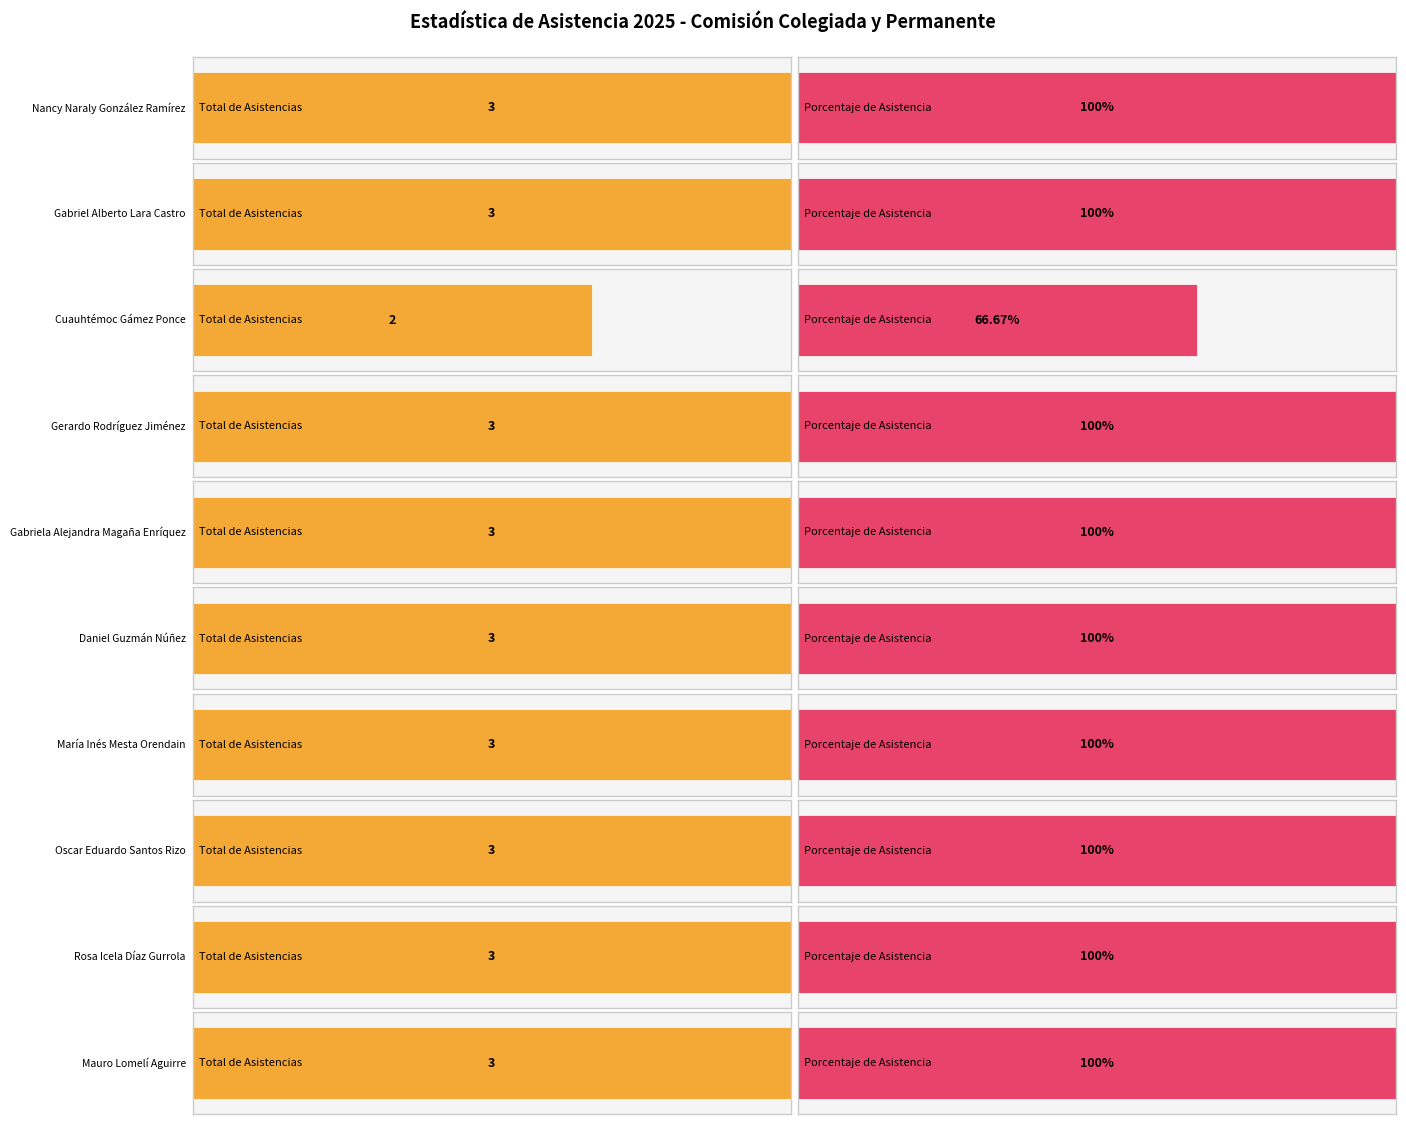

List the labels in order of Total de asistencias value, smallest first.

Cuauhtémoc Gámez Ponce, Nancy Naraly González Ramírez, Gabriel Alberto Lara Castro, Gerardo Rodríguez Jiménez, Gabriela Alejandra Magaña Enríquez, Daniel Guzmán Núñez, María Inés Mesta Orendain, Oscar Eduardo Santos Rizo, Rosa Icela Díaz Gurrola, Mauro Lomelí Aguirre